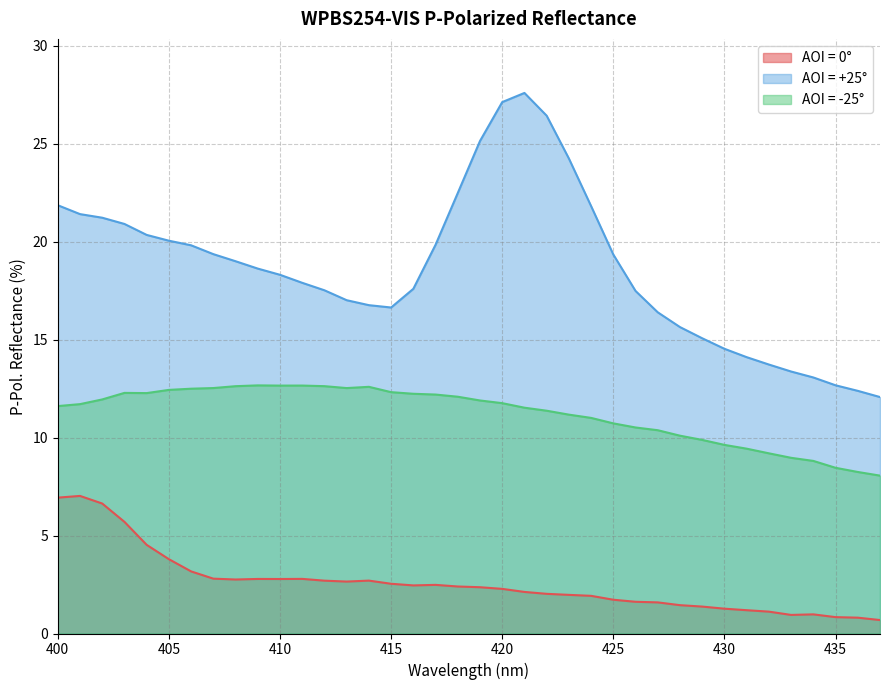

Does the chart display data point markers on the line(s)?

No